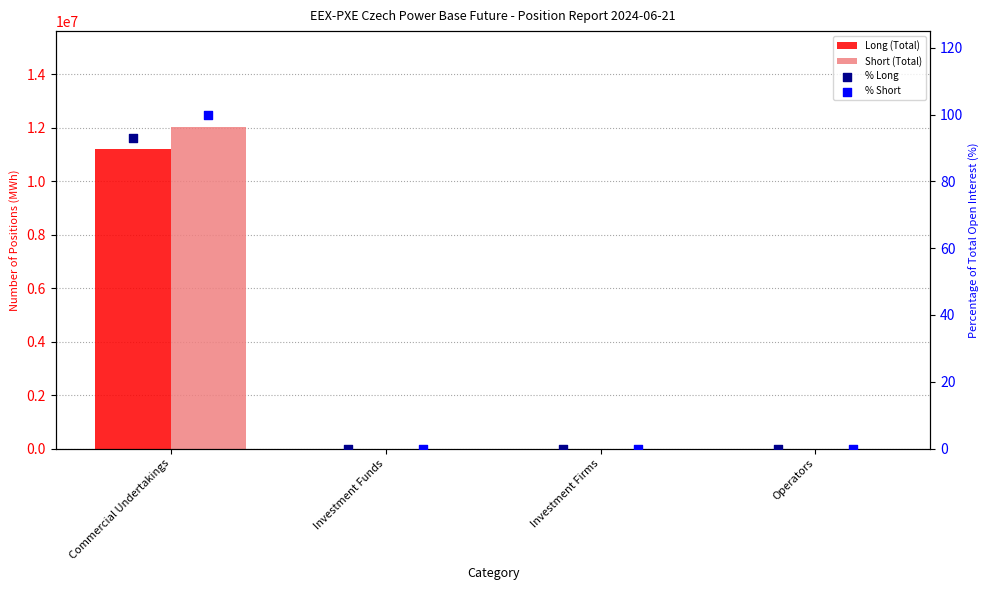

At how many categories does at least one series exceed 7464406?

1